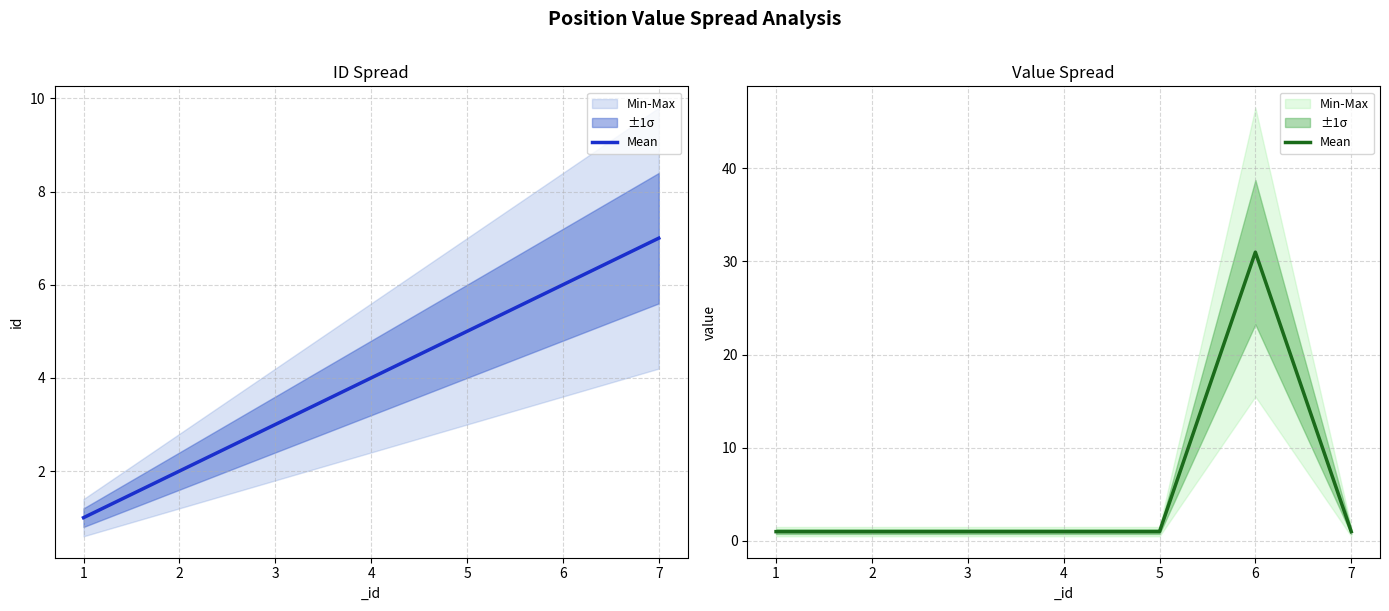

Reading left to right, list all the values displayed in this chart.

1	1	1	1	1	31	1